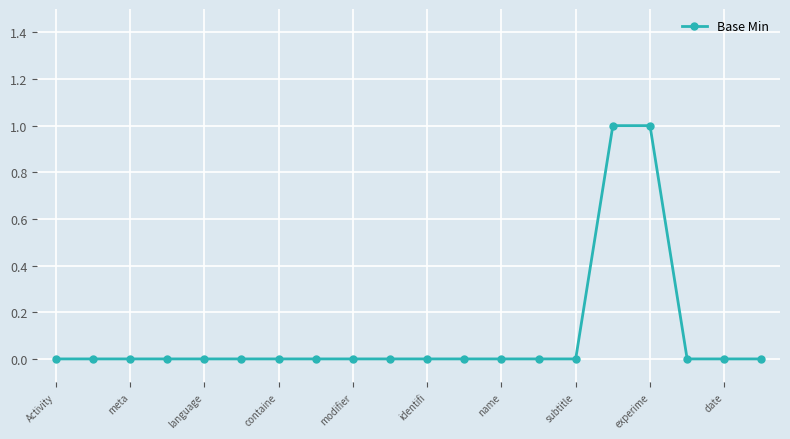

What is the difference between the maximum and minimum values?

1